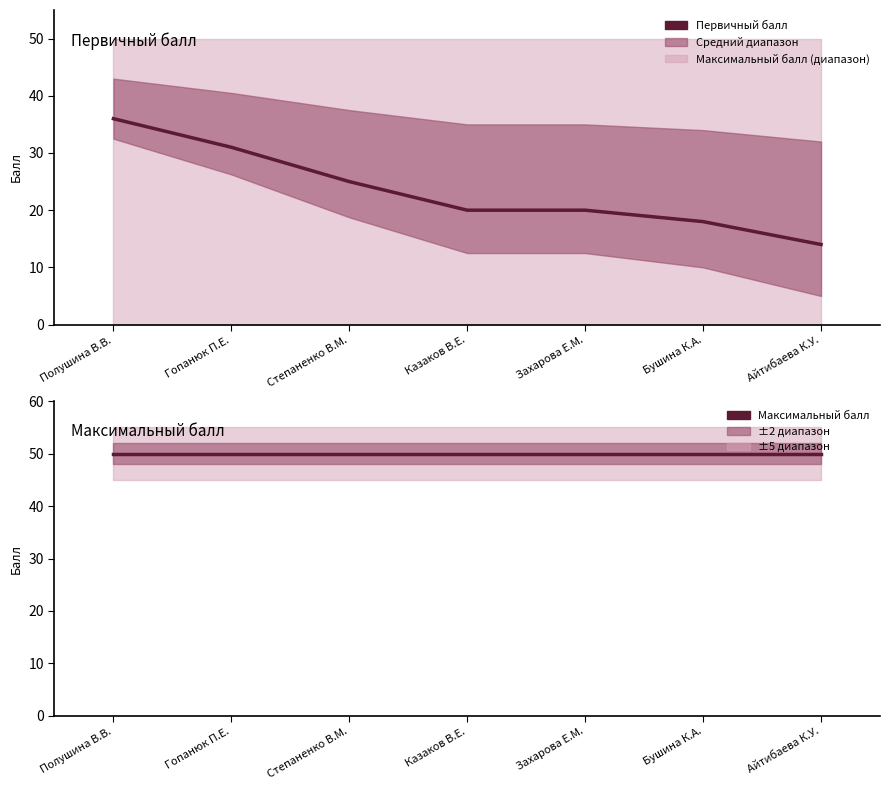

True or false: Первичный балл has more than 2 interior local peaks.

False